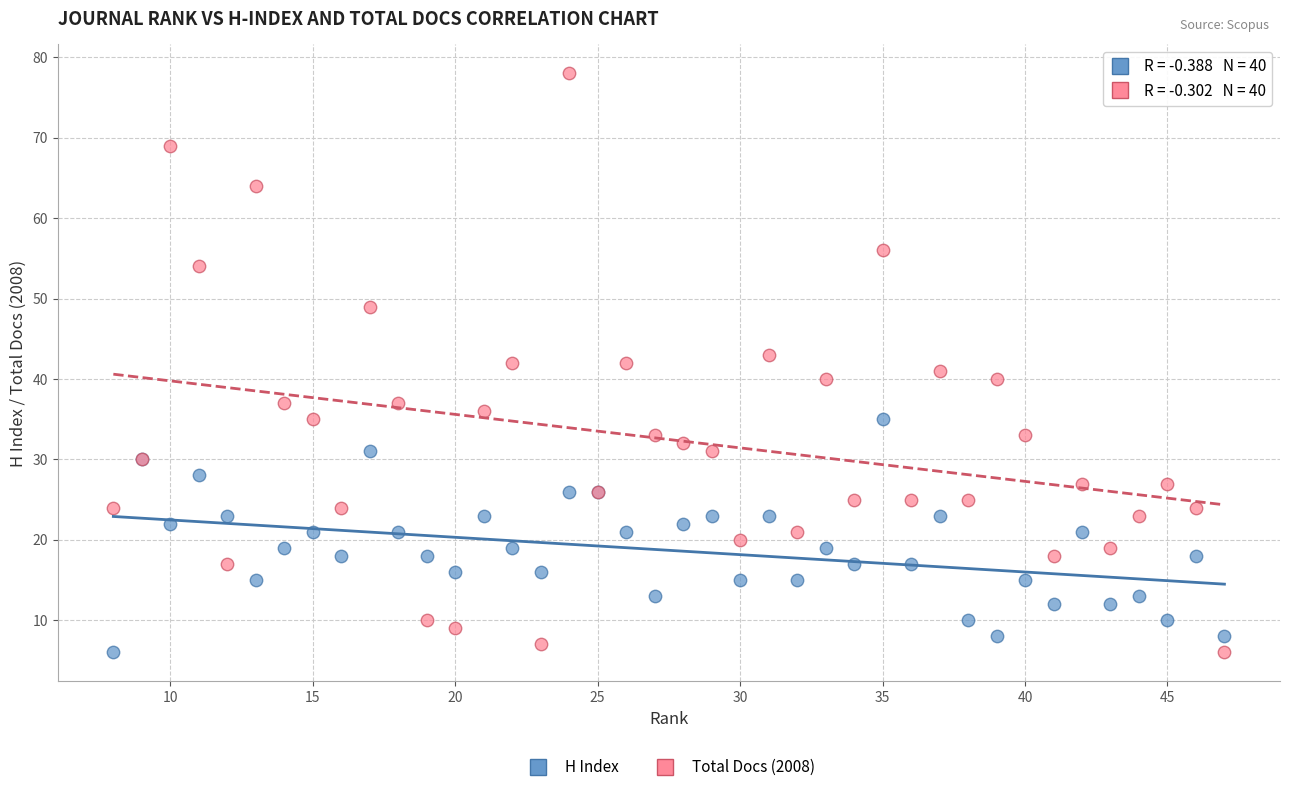

Which series contains the highest Y value?

Total Docs (2008)